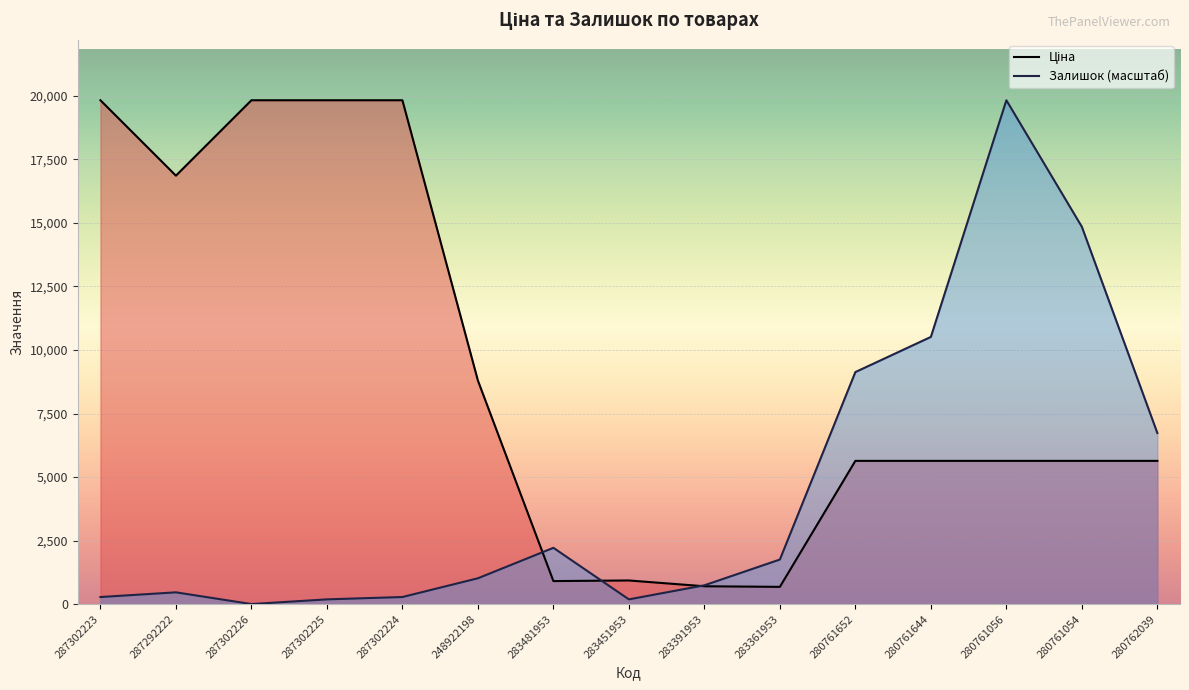

In Залишок, how many points are lower than both neighbors (excluding endpoints)?

2